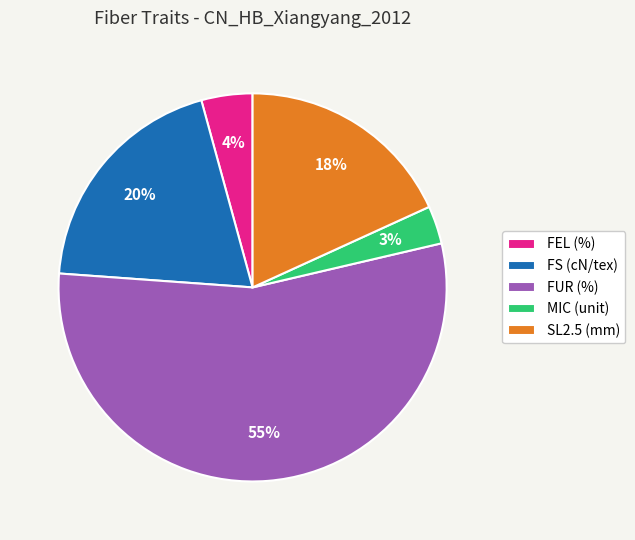

Which slice is the largest?

FUR (%)